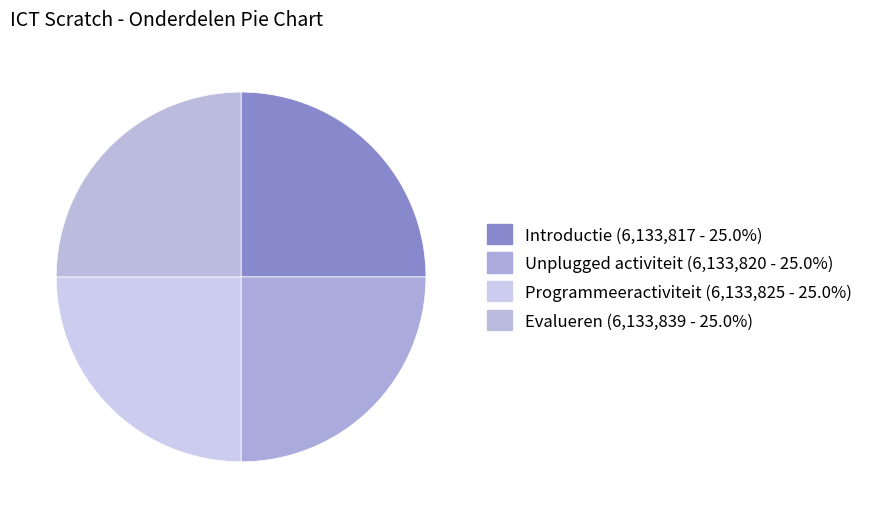

Which category has the smallest portion of the pie?

Introductie